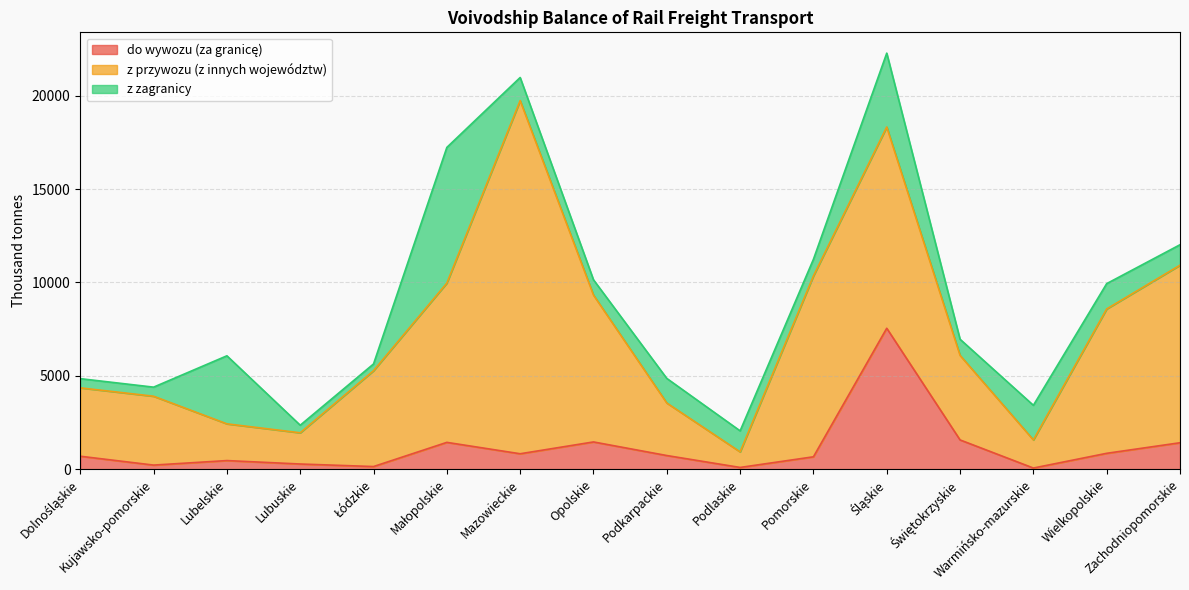

How many distinct data groups are displayed?

3